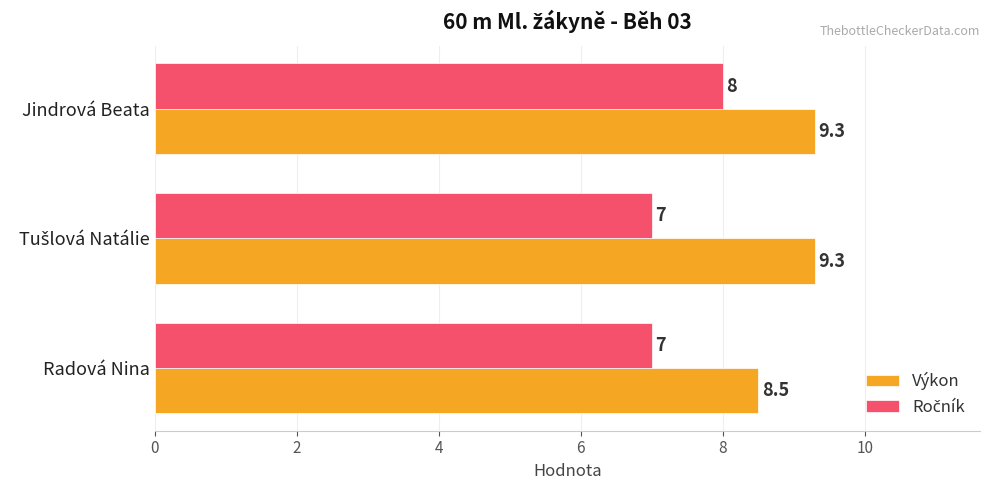

What is the maximum value shown in the chart?

9.3